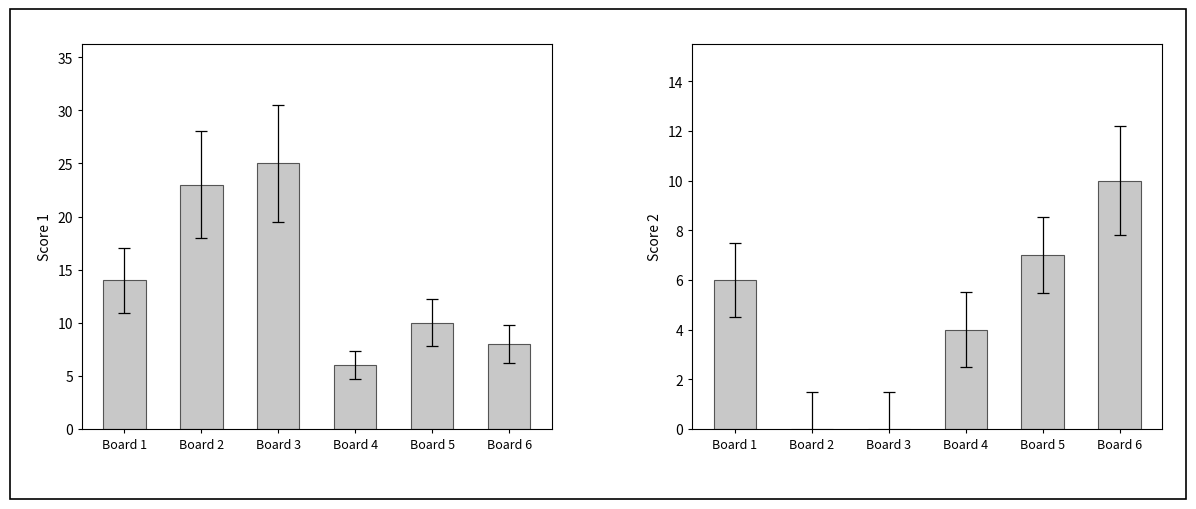

What is the sum of all Score 2 values?

27